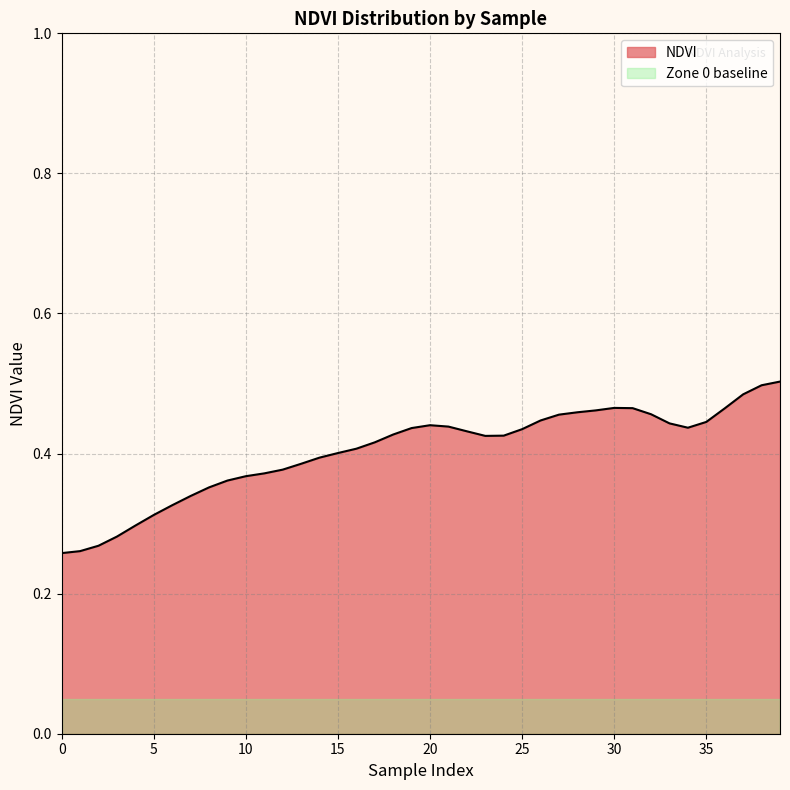

Rank the series by their average value, from highest to lowest.

NDVI, Zone 0 baseline